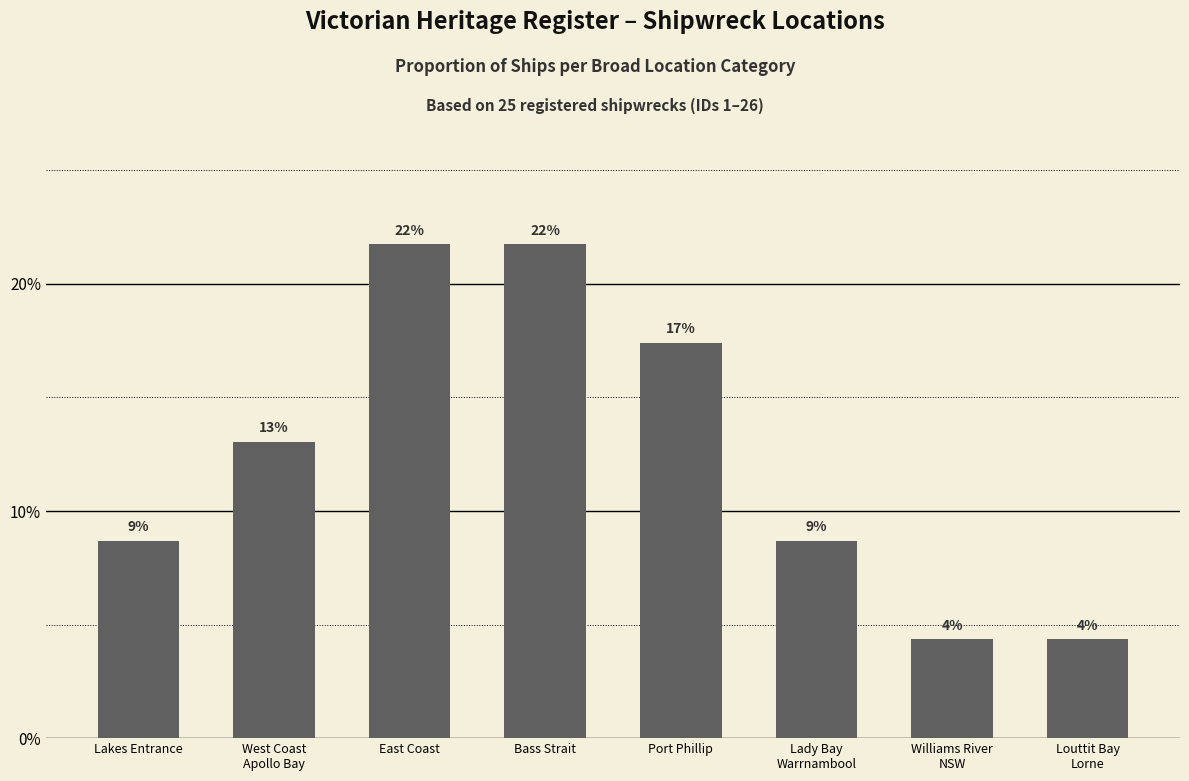

The chart shows a value of 0.1 at Lakes Entrance. True or false?

False